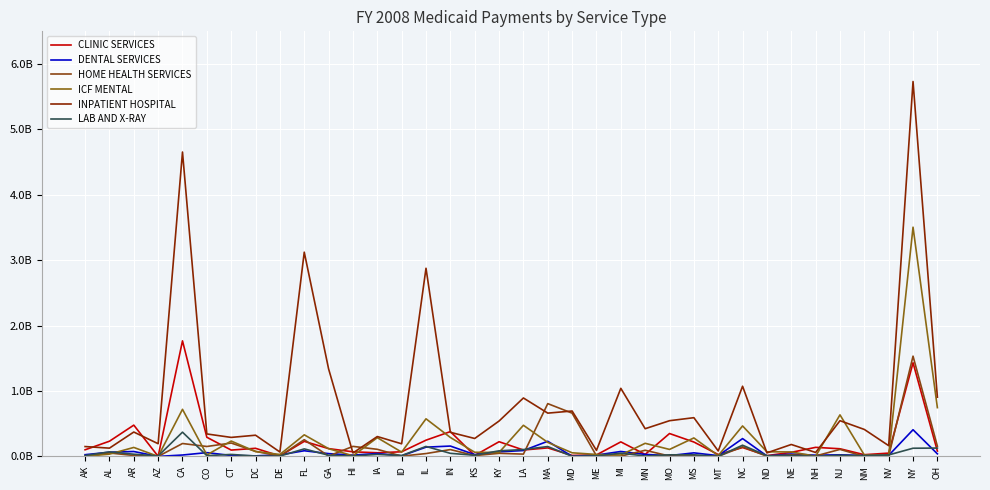

Does the chart display data point markers on the line(s)?

No